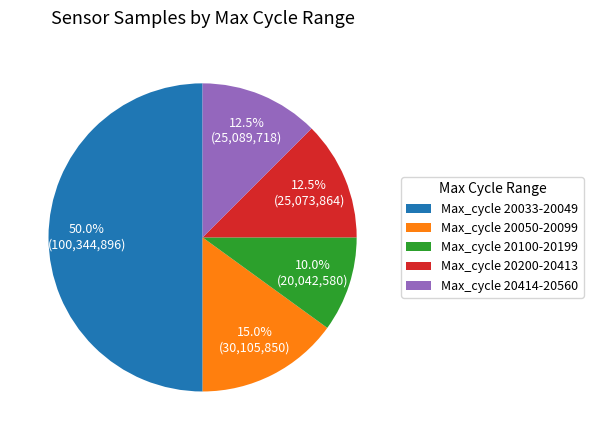

Which category accounts for the majority?

Max_cycle 20033-20049